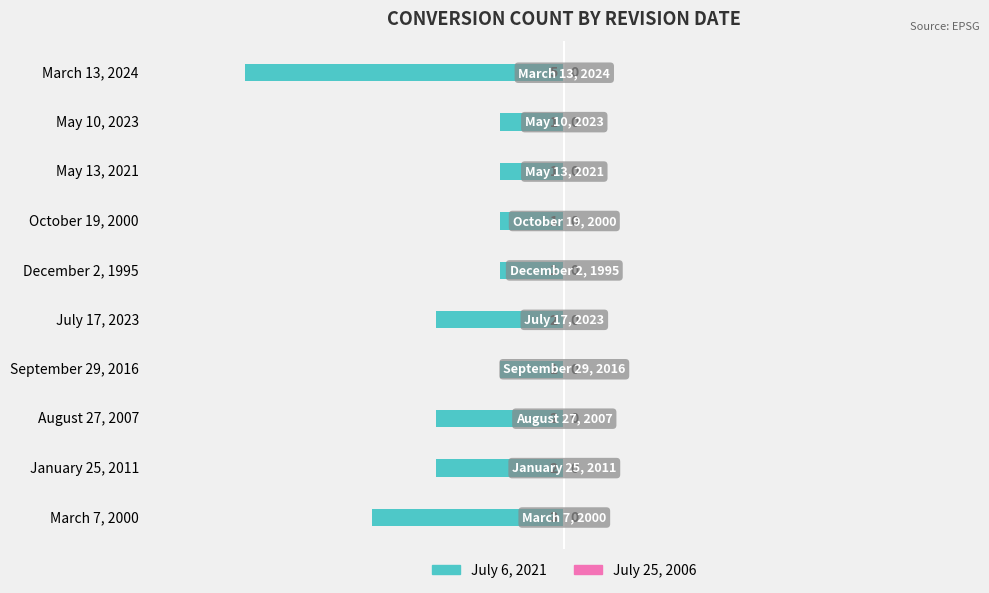

How many bars are there in total?

10